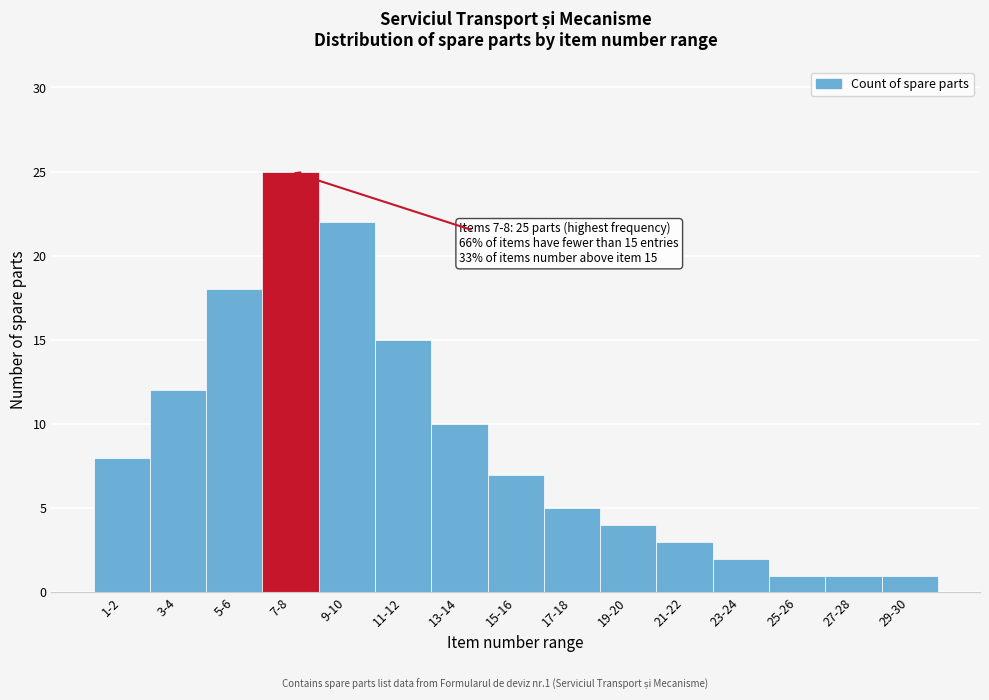

Reading left to right, what are all the values shown in this chart?

8	12	18	25	22	15	10	7	5	4	3	2	1	1	1